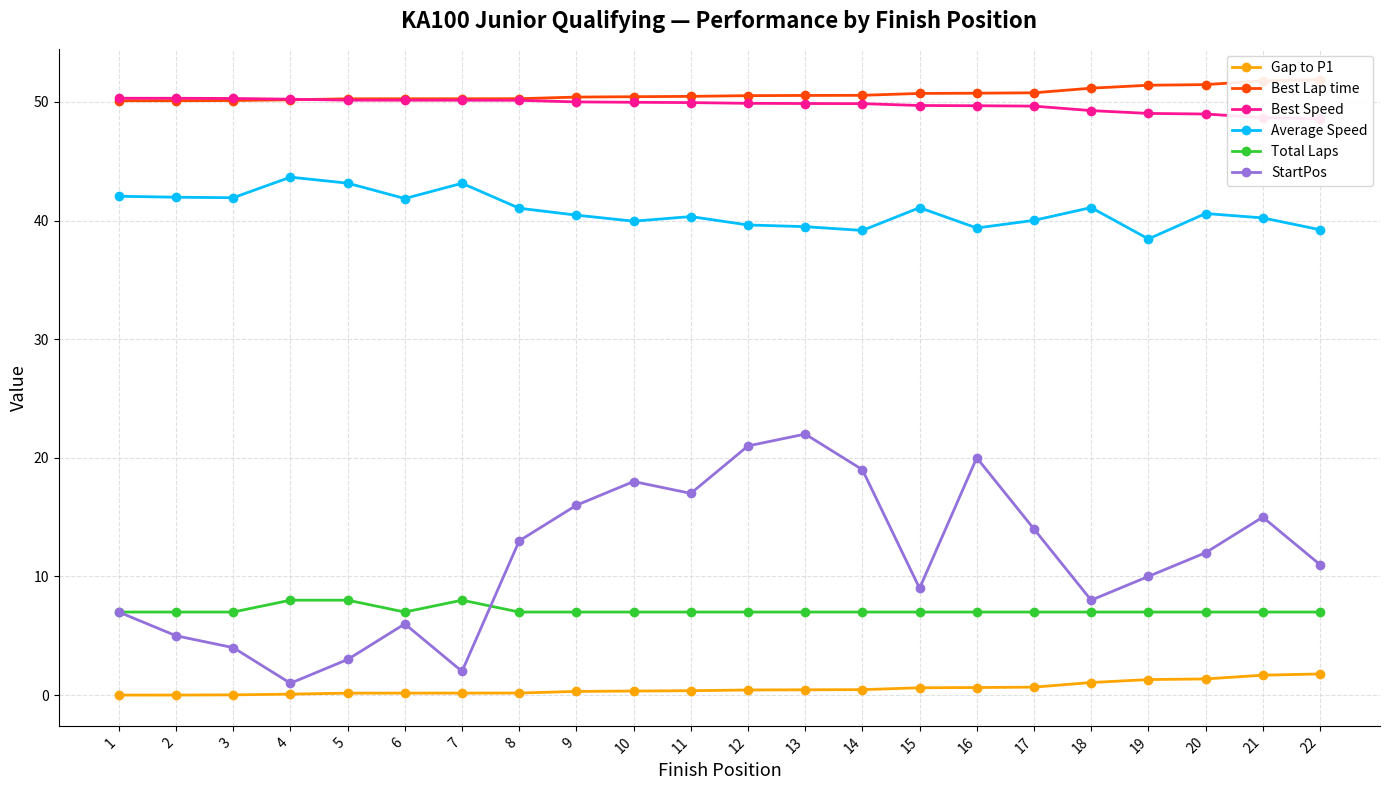

Is the value of Total Laps at 8 greater than the value of Best Lap time at 12?

No